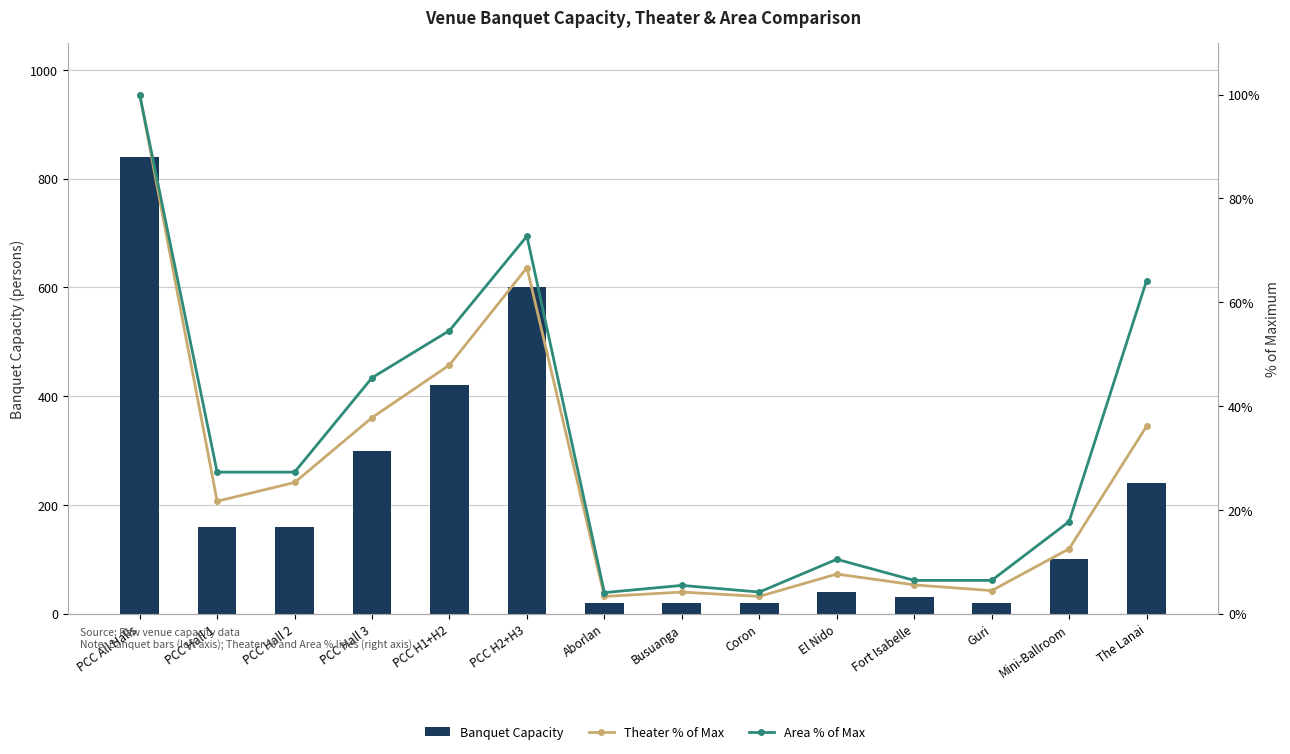

What is the difference between the highest and lowest values at PCC Hall 3?

262.2